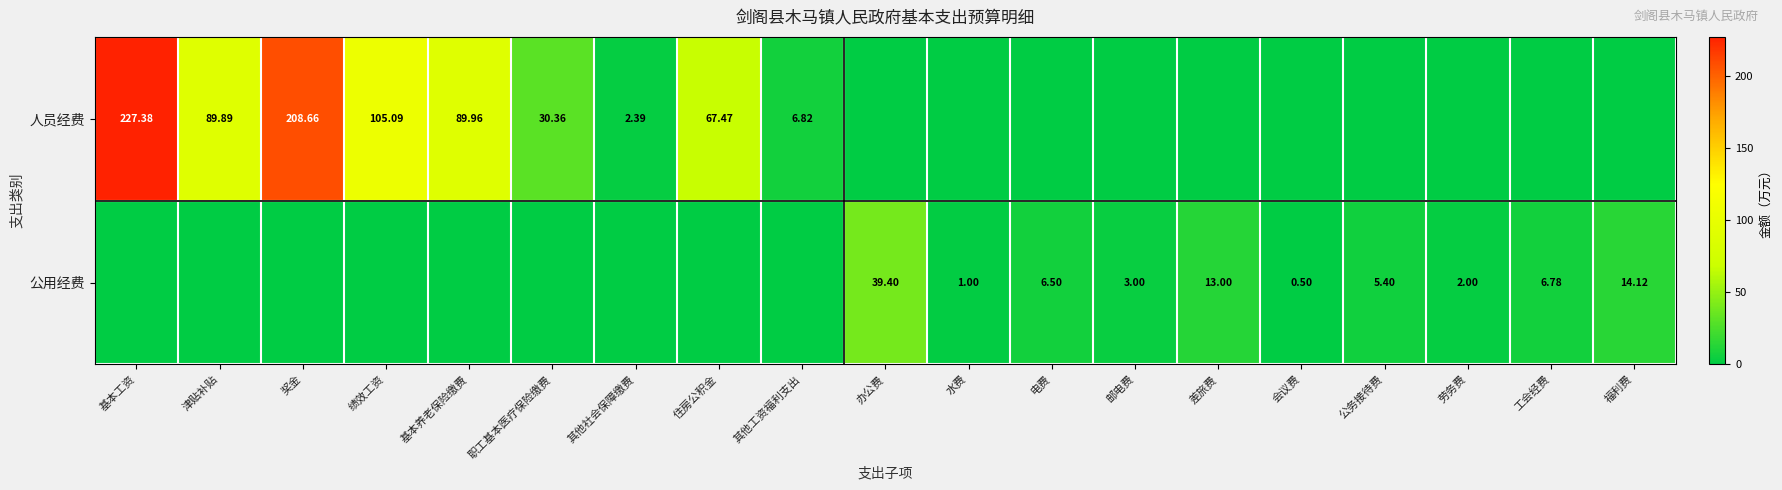

The value of 公用经费 at 津贴补贴 is 19.4. True or false?

False